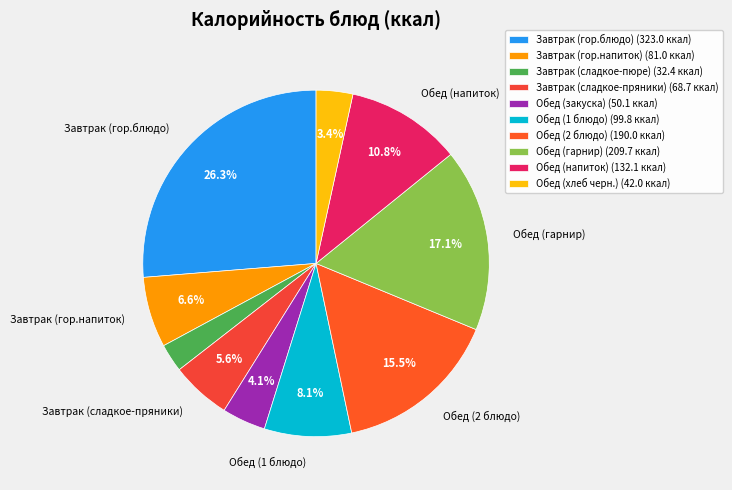

Does any single category account for the majority?

No